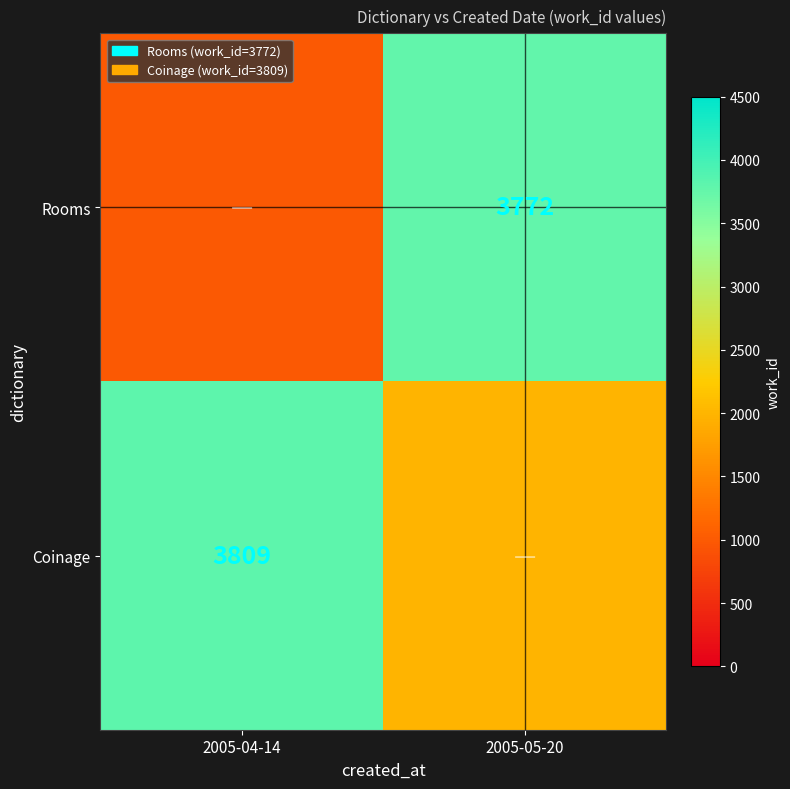

What is the difference between the highest and lowest values at 2005-04-14?

2809